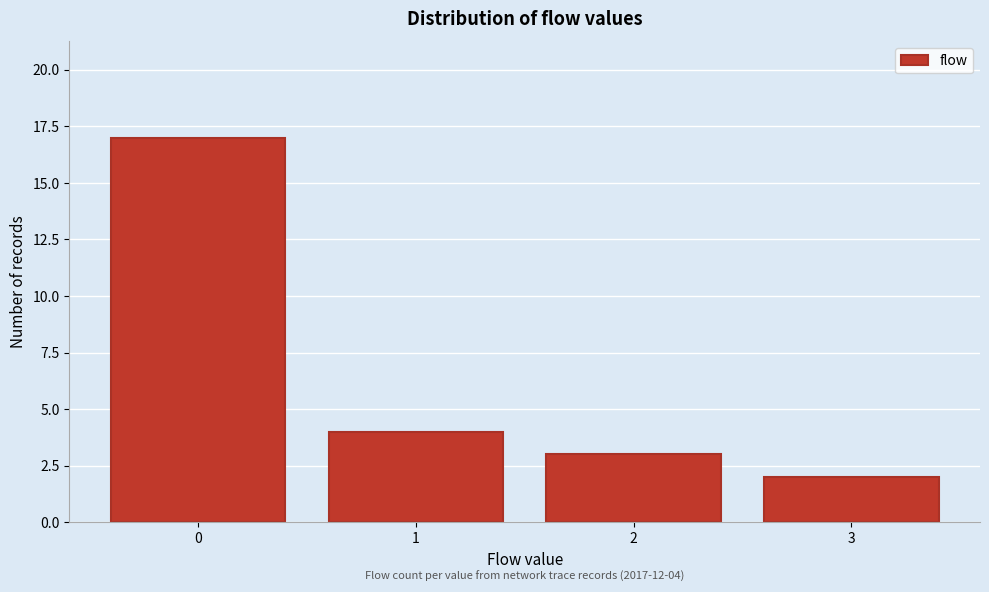

Reading left to right, extract all data points from this chart.

17	4	3	2